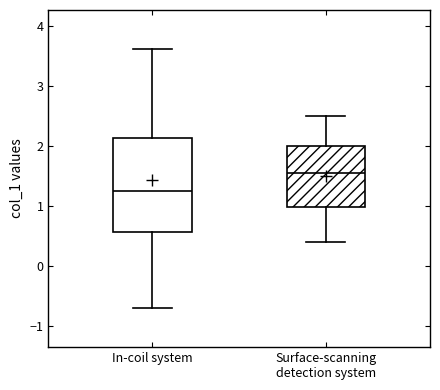

Reading left to right, read every box against the y-axis: the position of its median line, the range the box covers, and the ends of its whiskers. The values are not printed on the chart, so give them approximately, as read against the axis.

In-coil system: median 1.2, box 0.6 to 2.1, whiskers -0.7 to 3.6
Surface-scanning detection system: median 1.6, box 1.0 to 2.0, whiskers 0.4 to 2.5